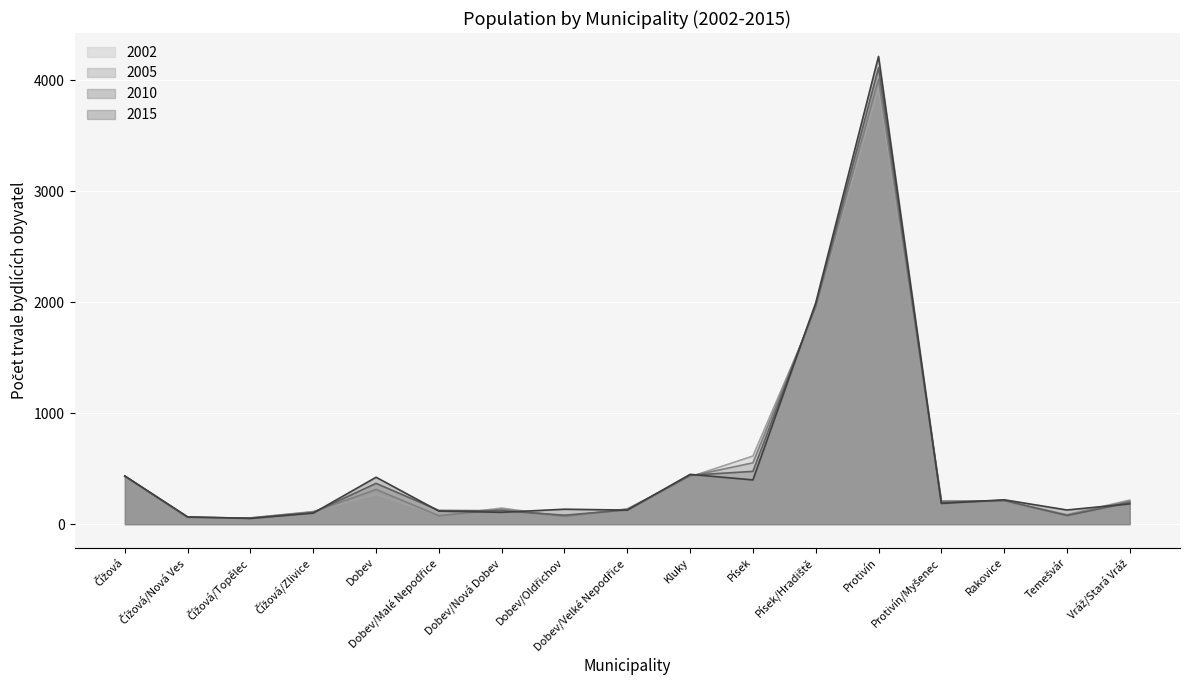

After their last crossing, which series has the higher values: 2010 or 2005?

2005